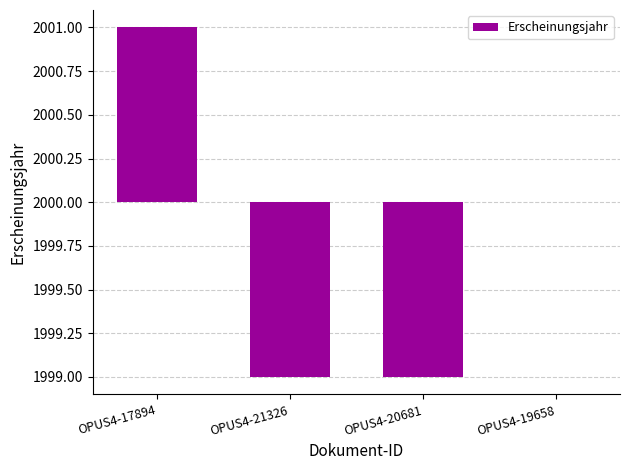

What is the change in value from OPUS4-17894 to OPUS4-19658?

-1